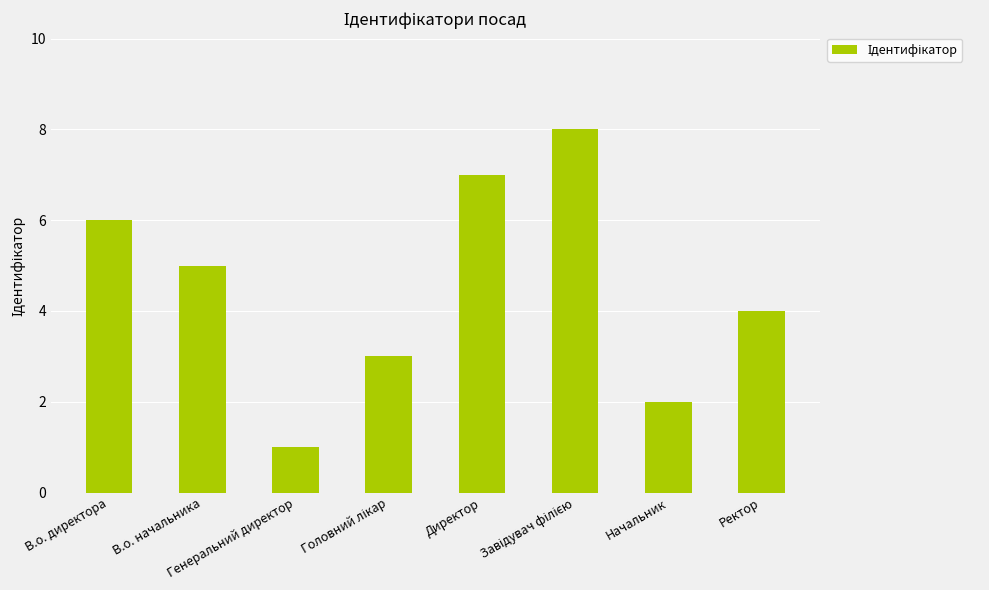

How many data points are less than 5?

4